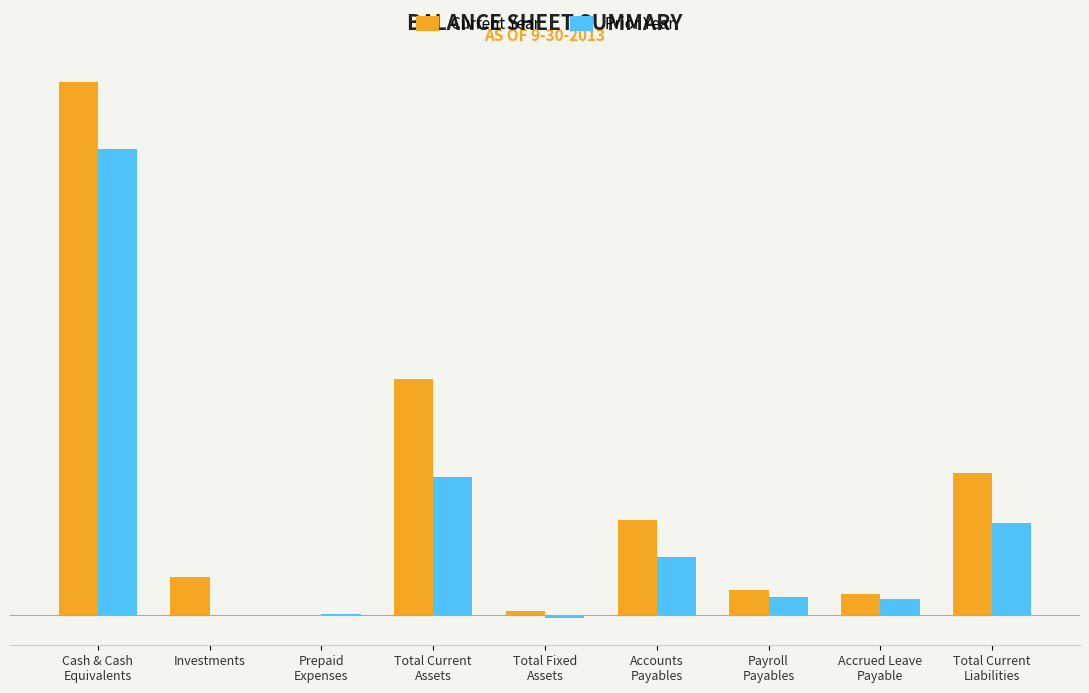

Which has a higher value, Total Current
Assets or Investments?

Total Current
Assets